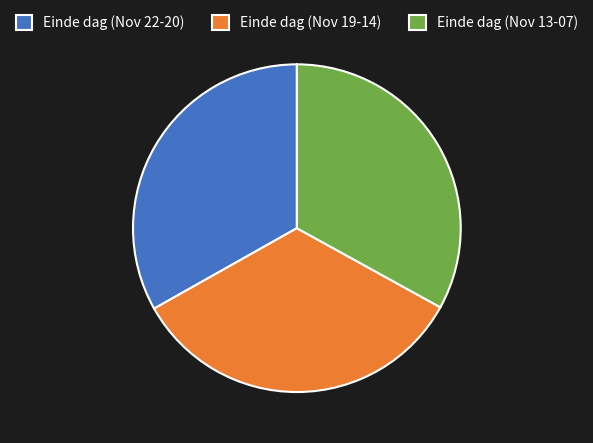

Which category has the biggest portion of the pie?

Einde dag (Nov 19-14)